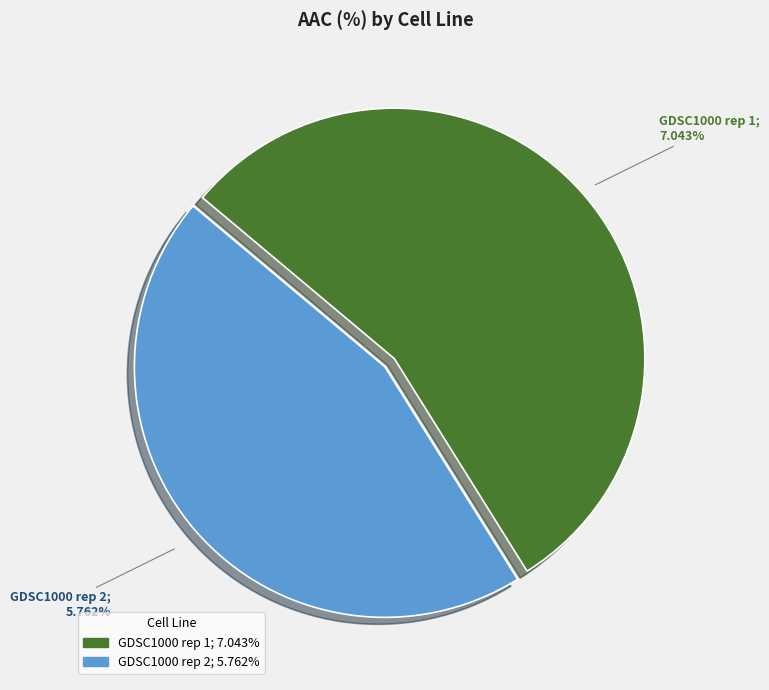

Count the number of slices in the pie.

2